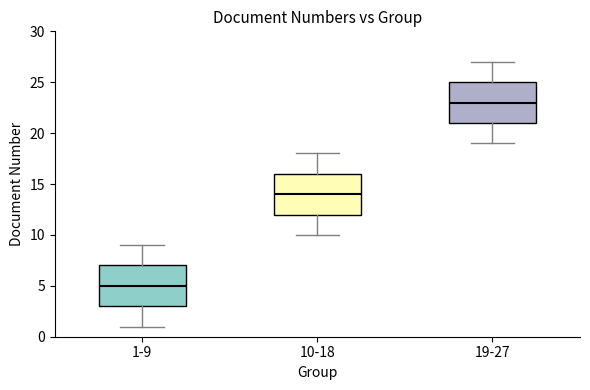

Where is the lower edge of the box for 19-27 on the y-axis? The values are not printed on the chart, so give them approximately, as read against the axis.

21